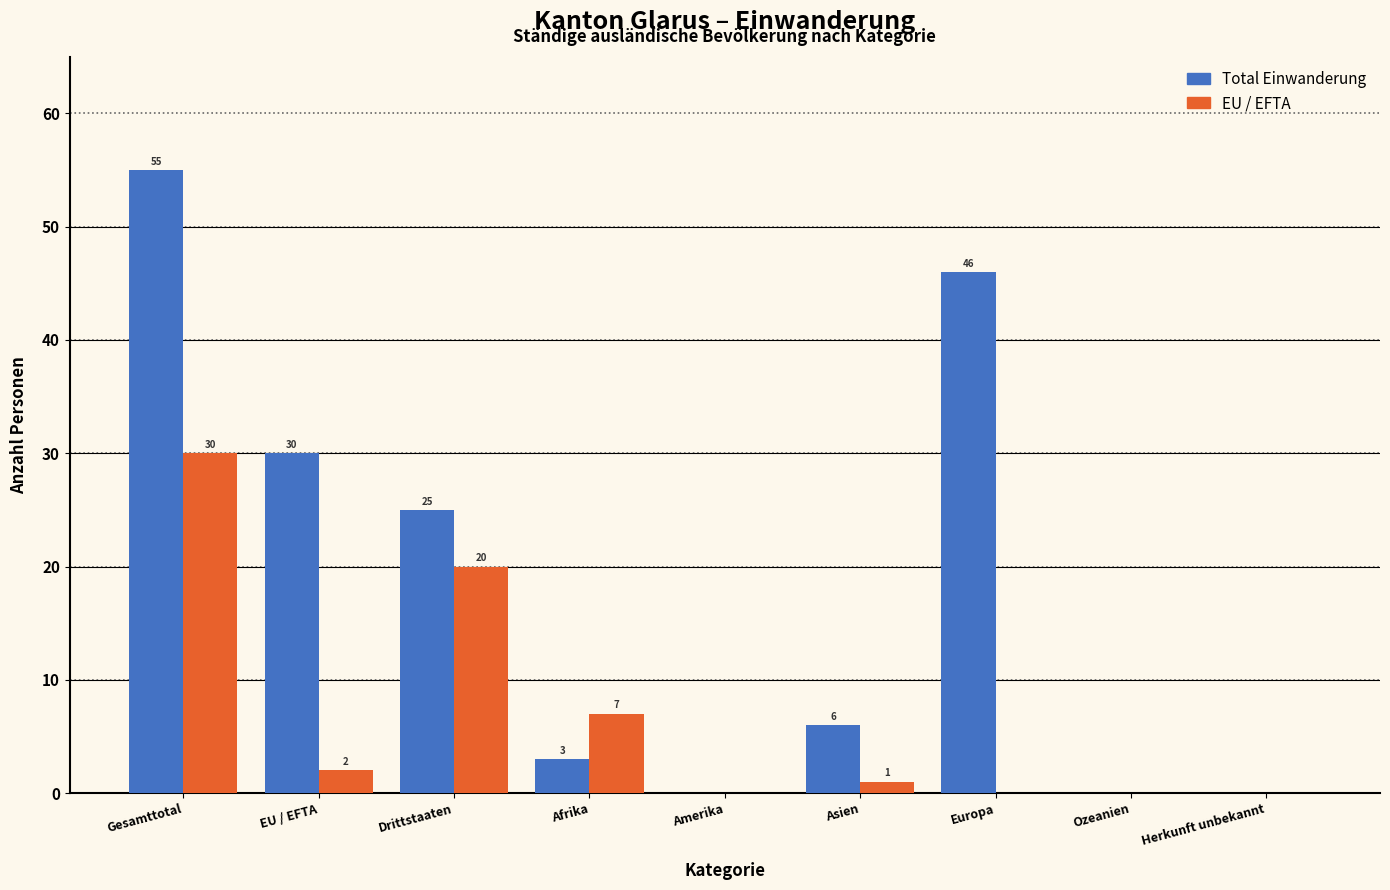

Reading right to left, what are all the values shown in this chart?

Total Einwanderung: Herkunft unbekannt=0	Ozeanien=0	Europa=46	Asien=6	Amerika=0	Afrika=3	Drittstaaten=25	EU / EFTA=30	Gesamttotal=55
EU / EFTA: Herkunft unbekannt=0	Ozeanien=0	Europa=0	Asien=1	Amerika=0	Afrika=7	Drittstaaten=20	EU / EFTA=2	Gesamttotal=30